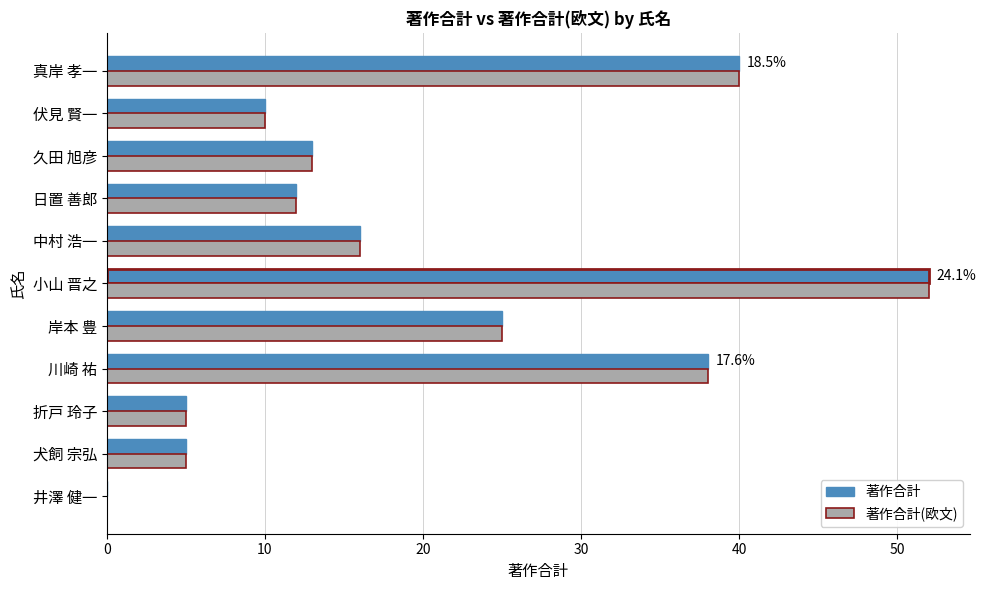

At which label is 著作合計 closest to 26?

岸本 豊